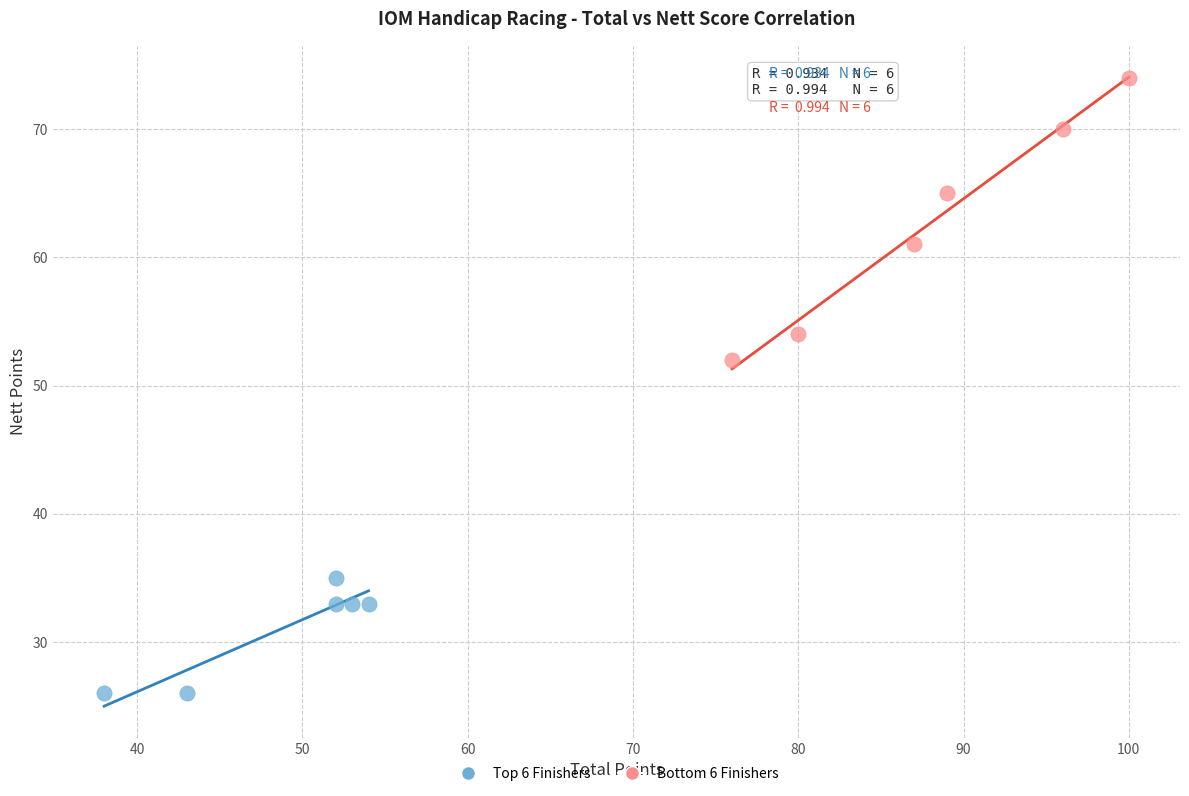

Which series has the largest Y range (max minus min)?

Bottom 6 Finishers